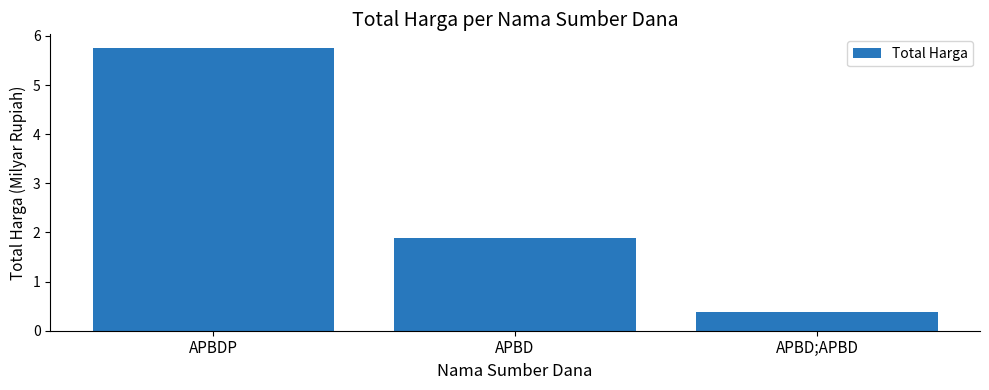

Rank the categories by value from highest to lowest.

APBDP, APBD, APBD;APBD